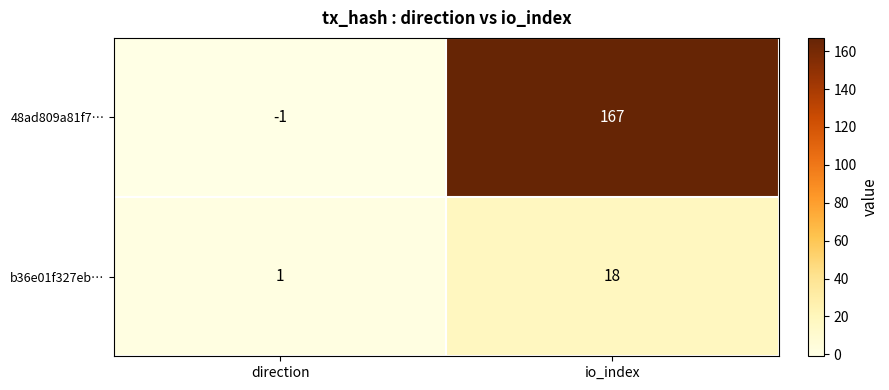

Count the number of data series in this chart.

2